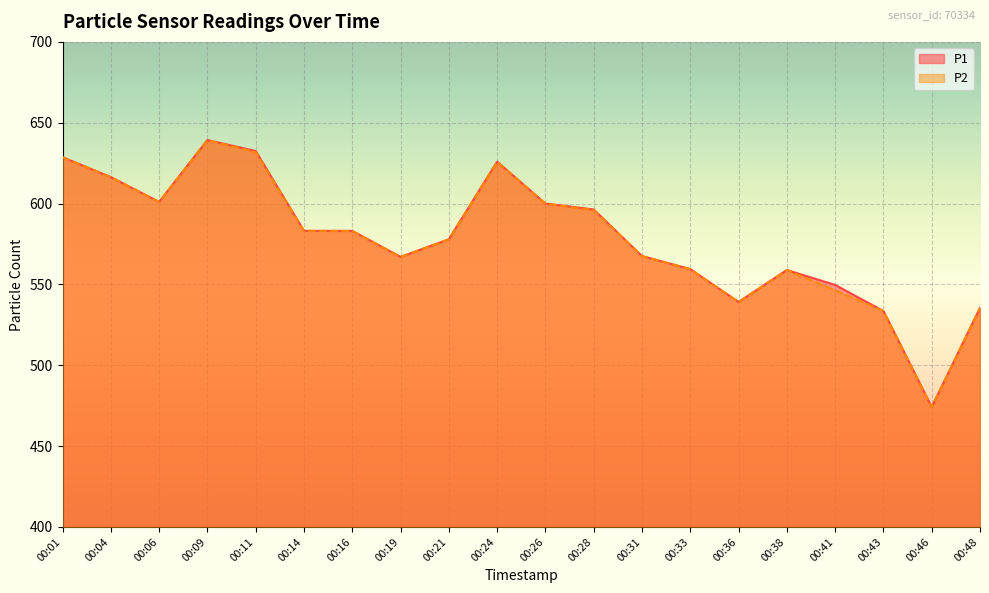

Reading left to right, transcribe all the data shown in this chart.

P1: 628.7	616.4	601.0	639.3	632.5	583.1	583.1	567.0	577.9	625.9	600.0	596.4	567.5	559.5	539.1	558.9	549.7	533.5	474.2	535.5
P2: 628.7	616.4	601.0	639.3	631.8	583.1	583.1	567.0	577.9	625.9	600.0	596.0	567.5	559.5	539.1	558.9	546.4	533.5	474.2	535.5